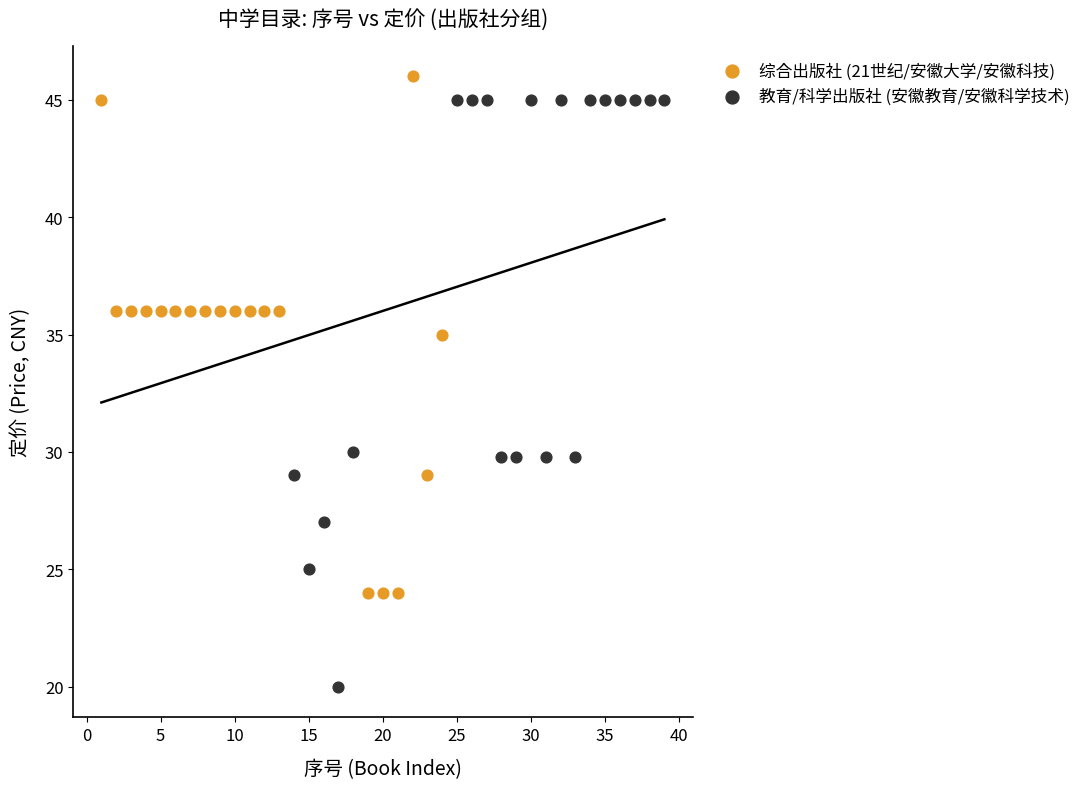

Which series contains the lowest Y value?

教育/科学出版社 (安徽教育/安徽科学技术)